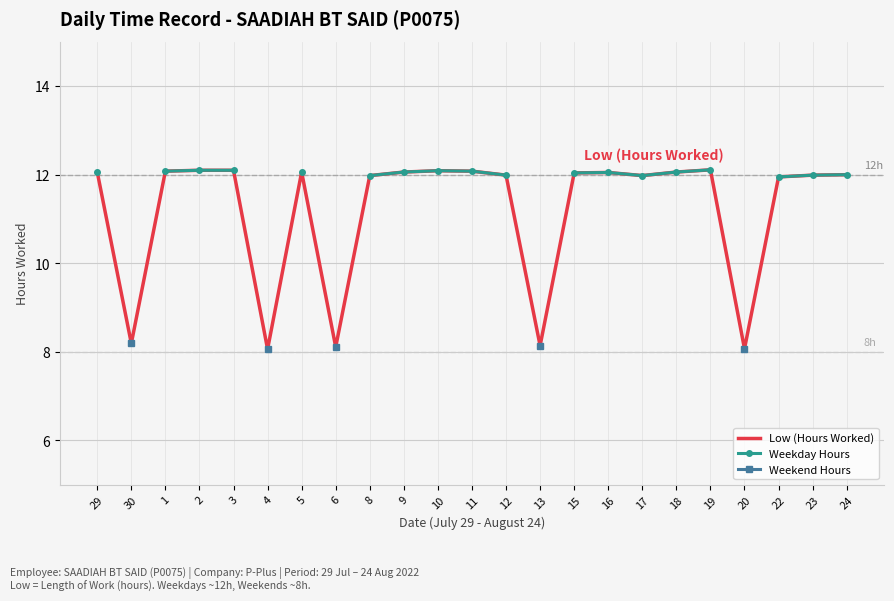

At which category does the chart reach its peak across all series?

19